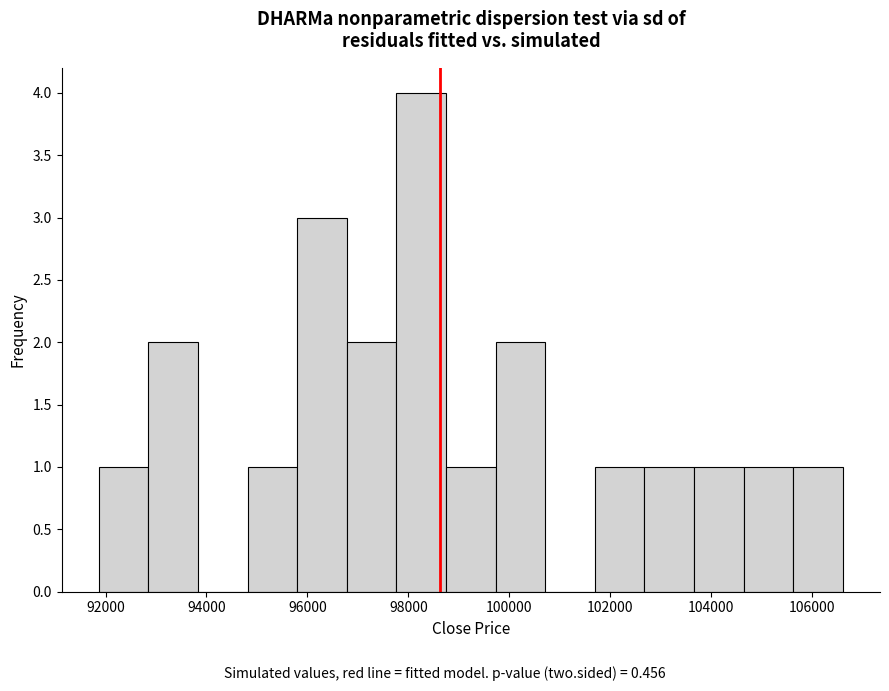

Reading left to right, transcribe this chart: for each bar, give the range it covers on the x-axis and its height. Neither the bar edges nor the heights are printed on the chart, so give them approximately, as read against the axes.

91800 to 92800: 1
92800 to 93800: 2
93800 to 94800: 0
94800 to 95800: 1
95800 to 96800: 3
96800 to 97800: 2
97800 to 98800: 4
98800 to 99800: 1
99800 to 100800: 2
100800 to 101600: 0
101600 to 102600: 1
102600 to 103600: 1
103600 to 104600: 1
104600 to 105600: 1
105600 to 106600: 1